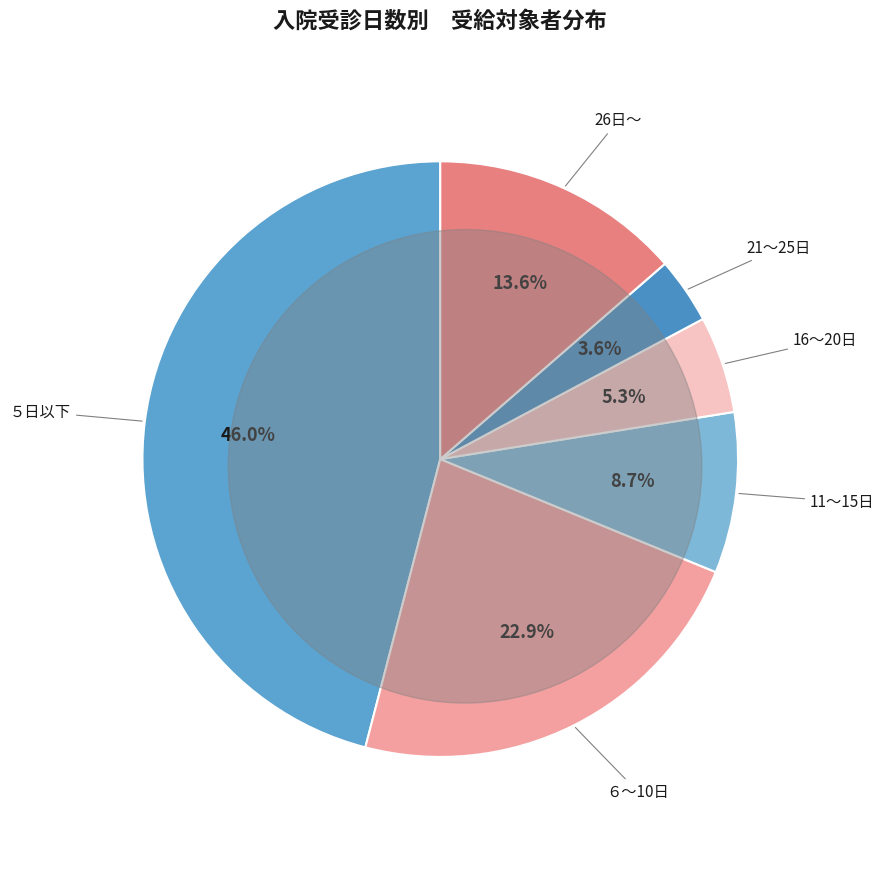

Rank the categories by value from lowest to highest.

21～25日, 16～20日, 11～15日, 26日～, ６～10日, ５日以下